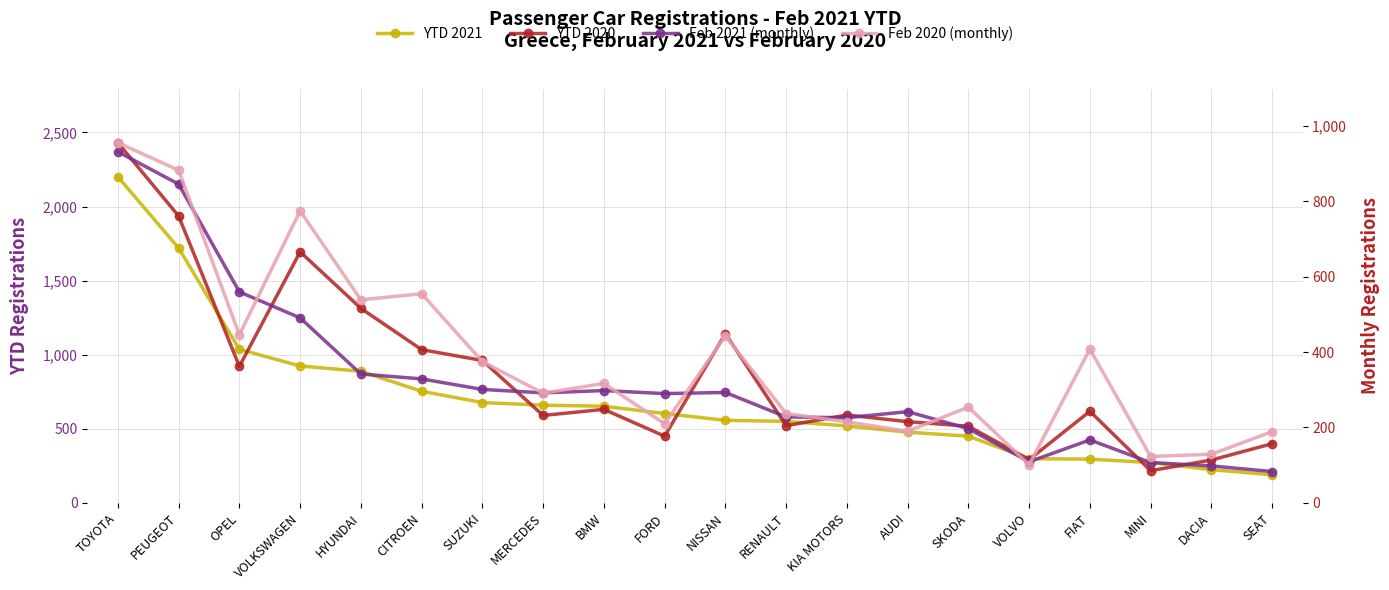

Which series has the largest total across all categories?

YTD 2020